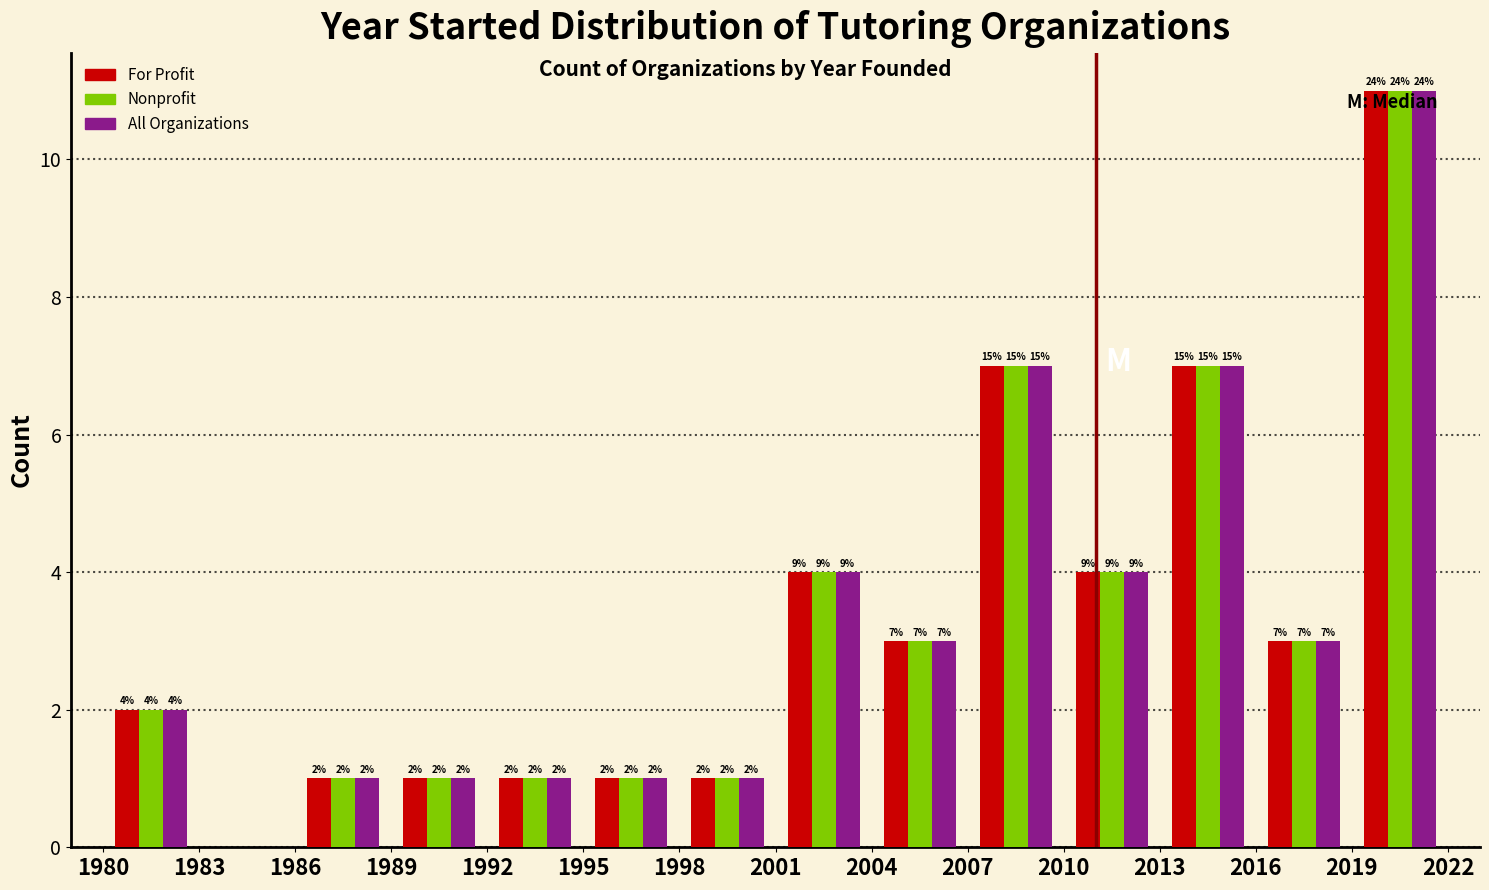

In the Nonprofit series, which range on the x-axis has the tallest bar?

2019 to 2022